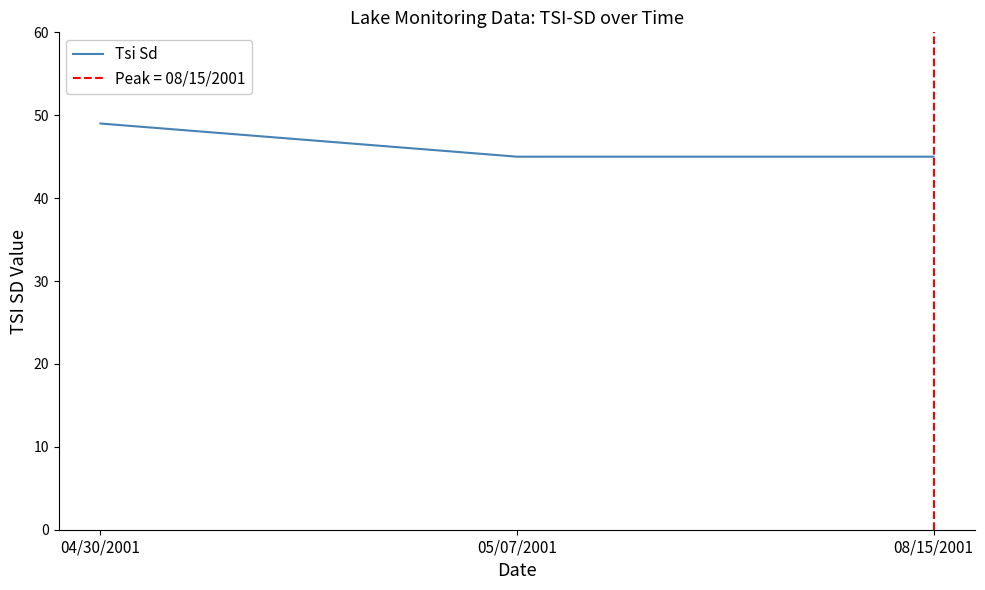

Read the value at 05/07/2001.

45